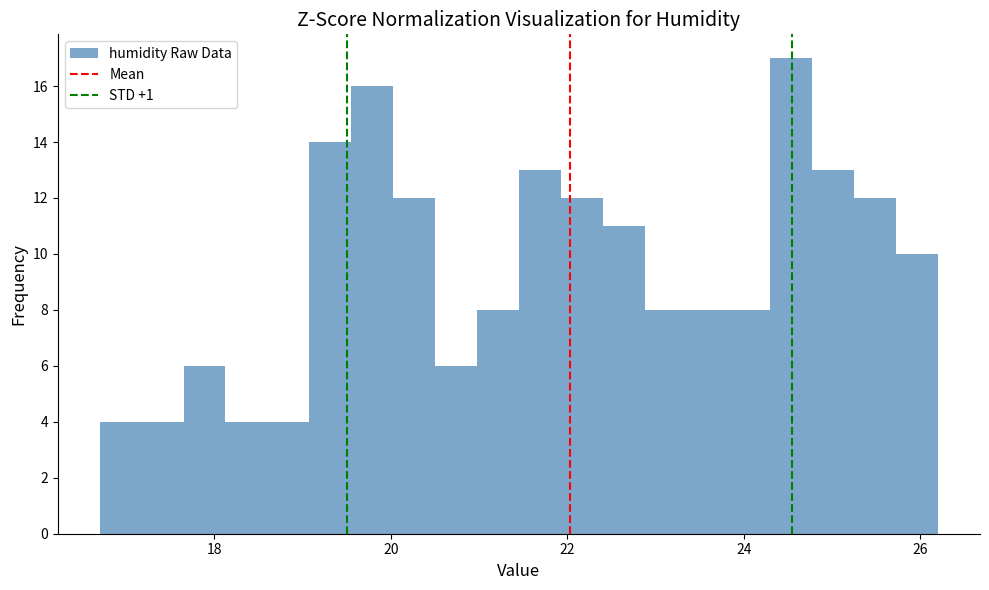

Read against the x-axis, roughly where is the centre of the tallest bar?

24.6